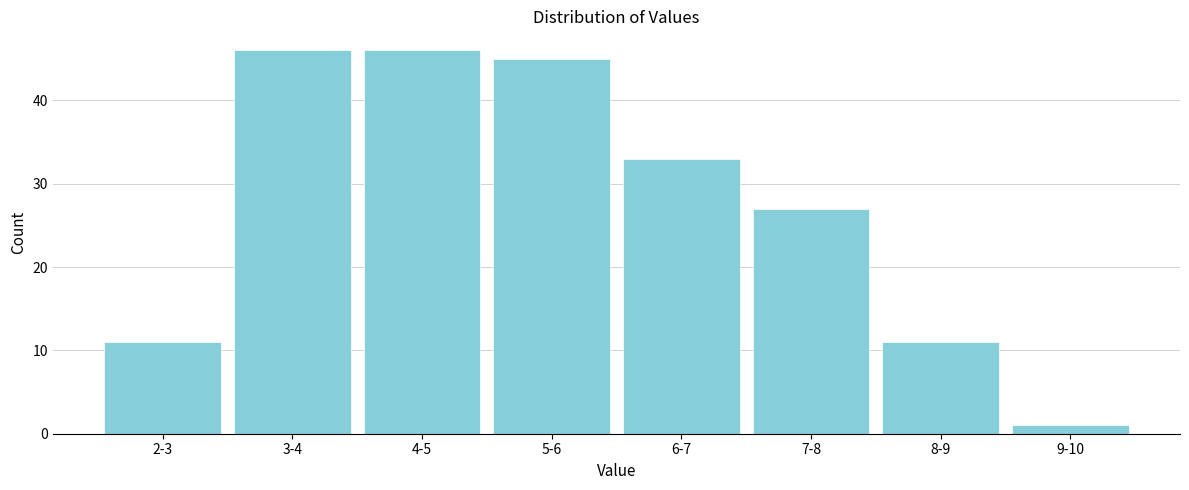

Reading left to right, extract all data points from this chart.

11	46	46	45	33	27	11	1